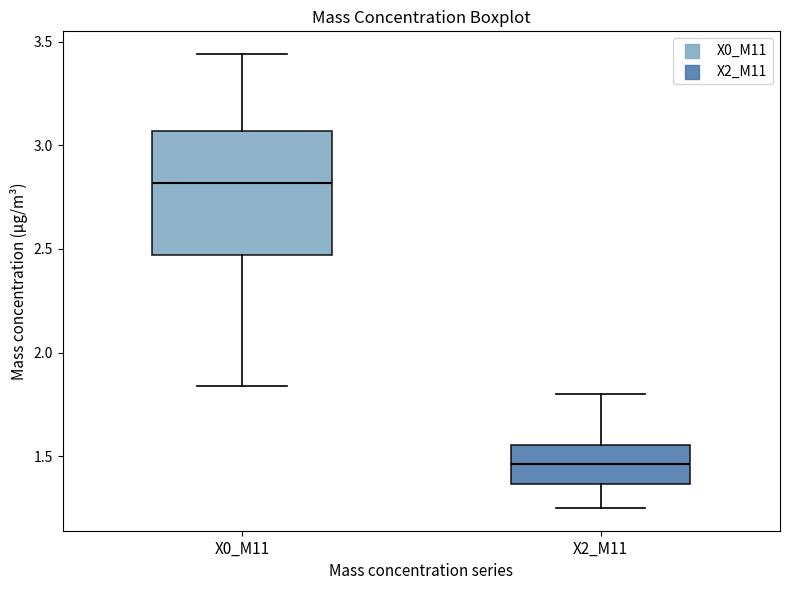

Reading left to right, read every box against the y-axis: the position of its median line, the range the box covers, and the ends of its whiskers. The values are not printed on the chart, so give them approximately, as read against the axis.

X0_M11: median 2.80, box 2.45 to 3.05, whiskers 1.85 to 3.45
X2_M11: median 1.45, box 1.35 to 1.55, whiskers 1.25 to 1.80